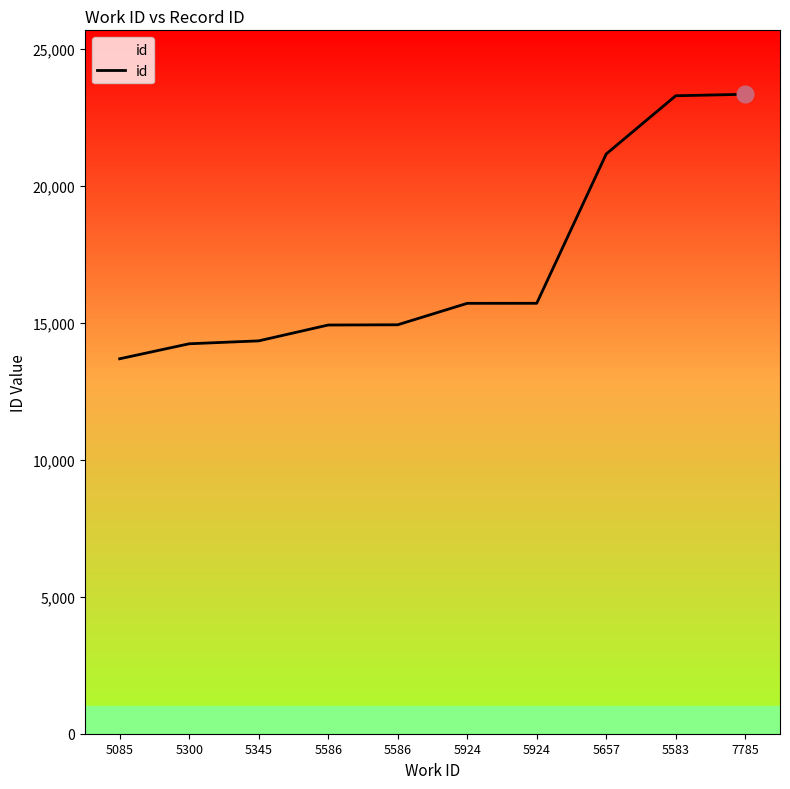

Reading left to right, list all the values displayed in this chart.

5085=13680	5300=14228	5345=14334	5586=14912	5586=14921	5924=15703	5924=15705	5657=21153	5583=23277	7785=23331